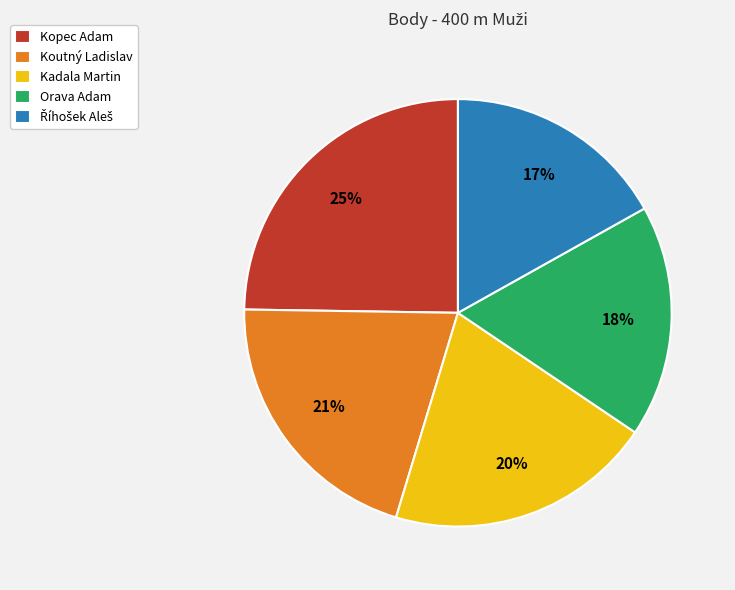

The Kadala Martin slice represents 28% of the pie. True or false?

False